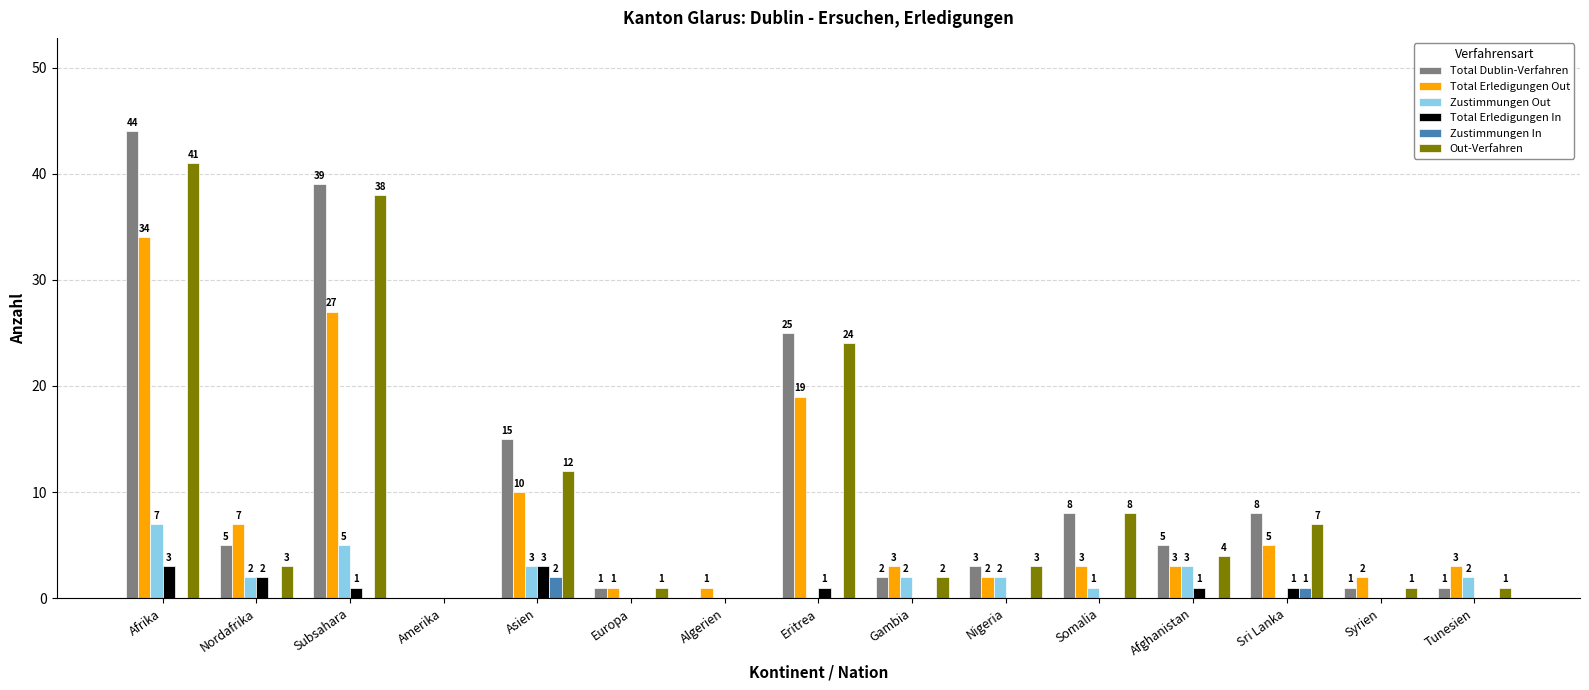

How many groups of bars are there?

15